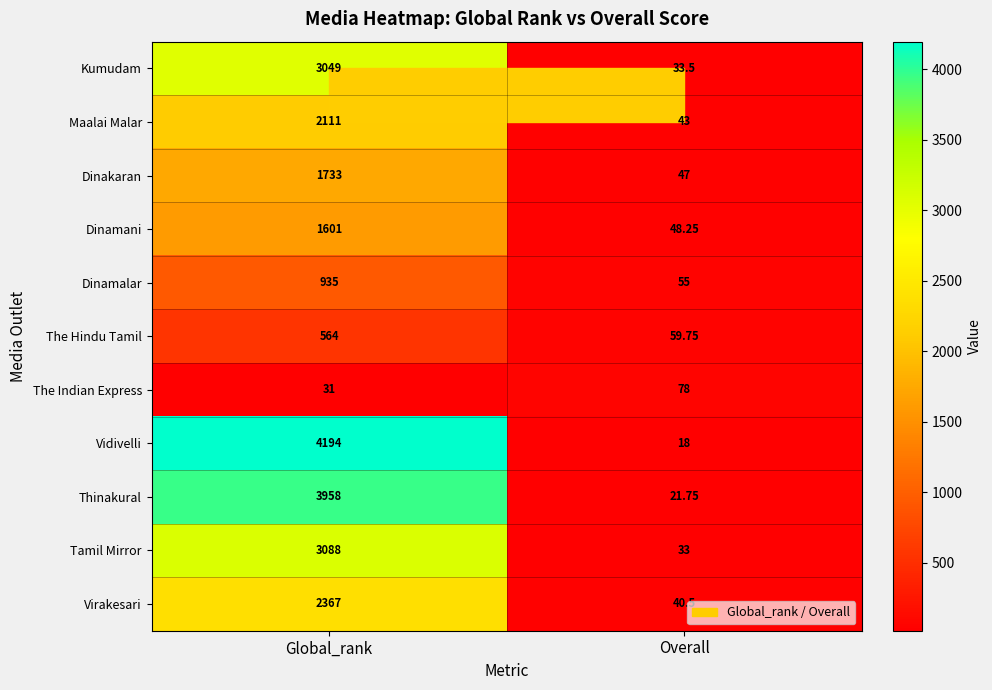

At Overall, list the series in order from largest to smallest.

The Indian Express, The Hindu Tamil, Dinamalar, Dinamani, Dinakaran, Maalai Malar, Virakesari, Kumudam, Tamil Mirror, Thinakural, Vidivelli